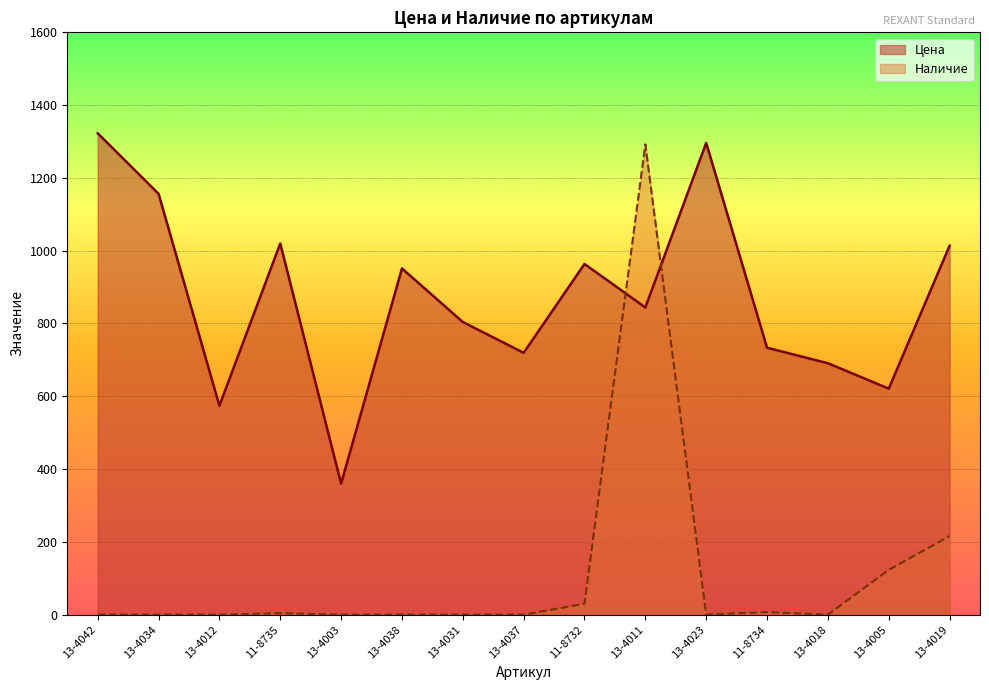

At which category does Цена reach its first local valley?

13-4012